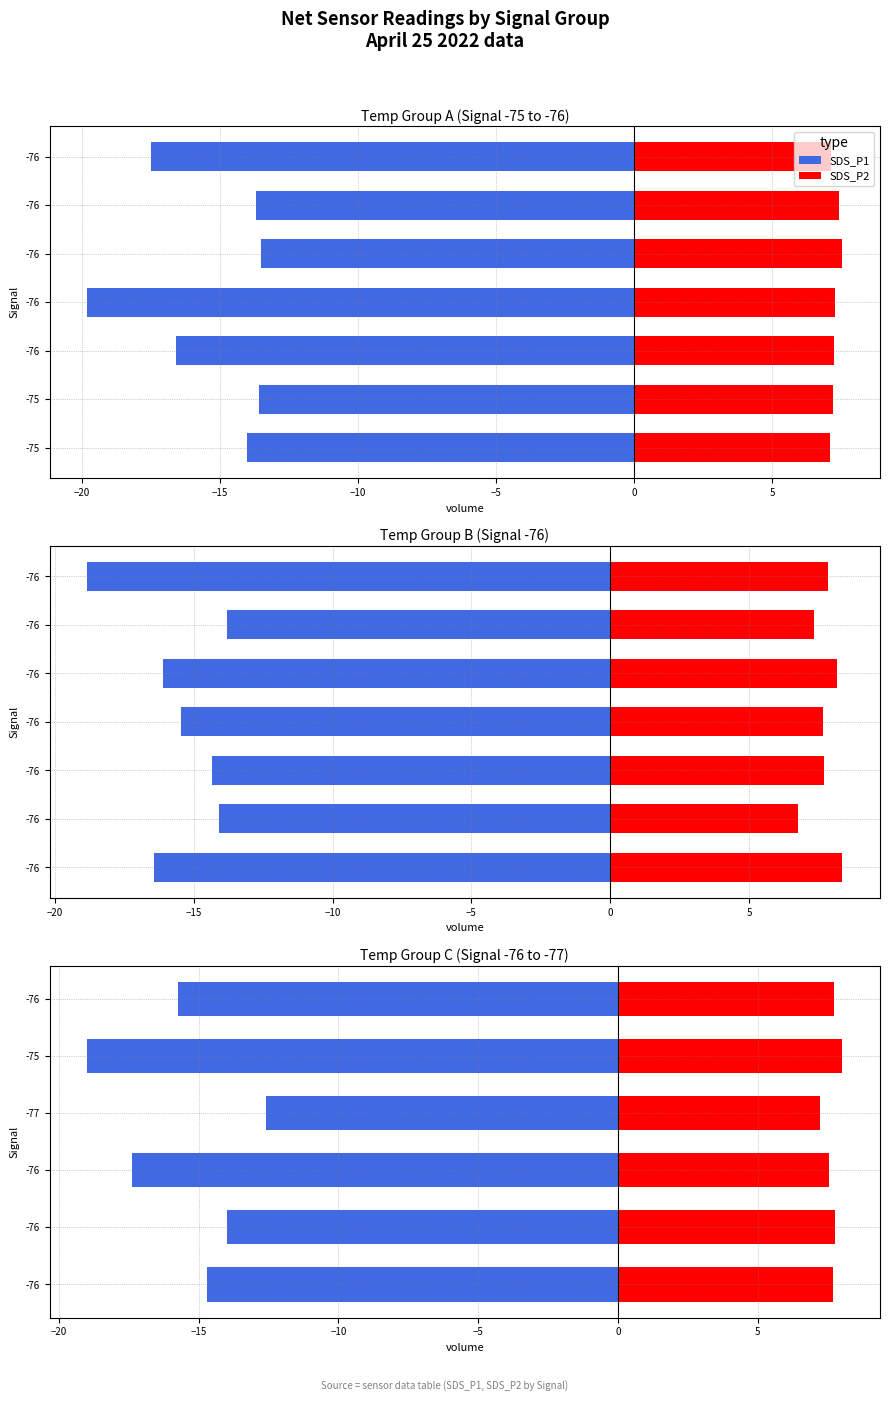

Does the chart contain any negative values?

Yes